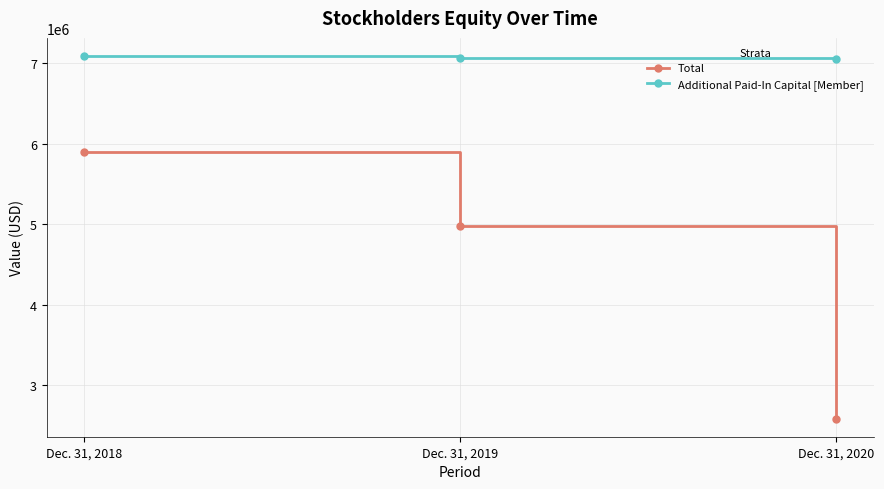

Rank the series by their maximum value, from lowest to highest.

Total, Additional Paid-In Capital [Member]